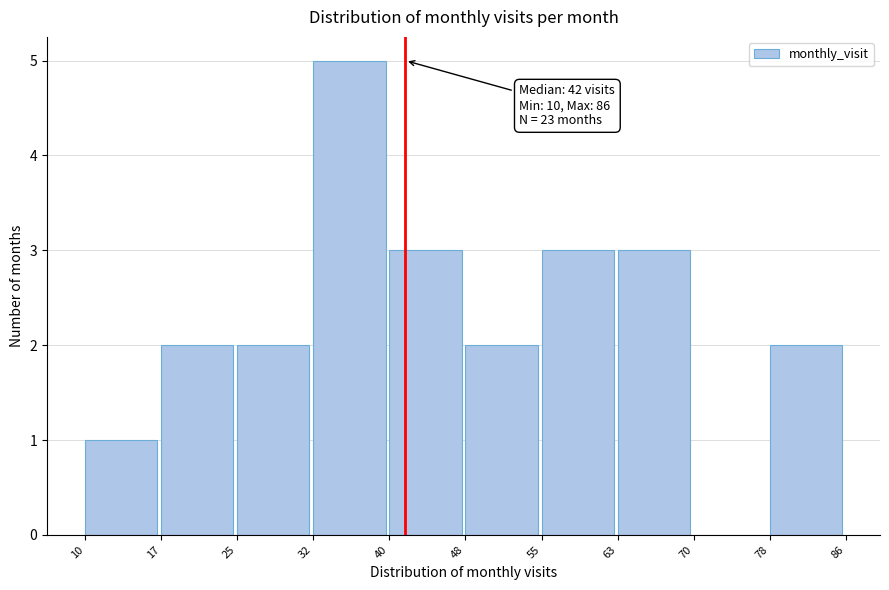

Which range on the x-axis has the tallest bar?

32 to 40